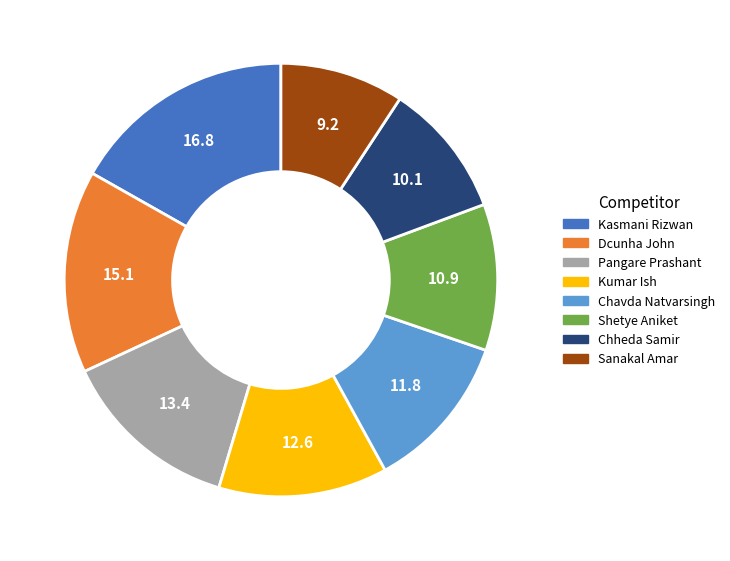

Does Kumar Ish account for over 50% of the chart?

No